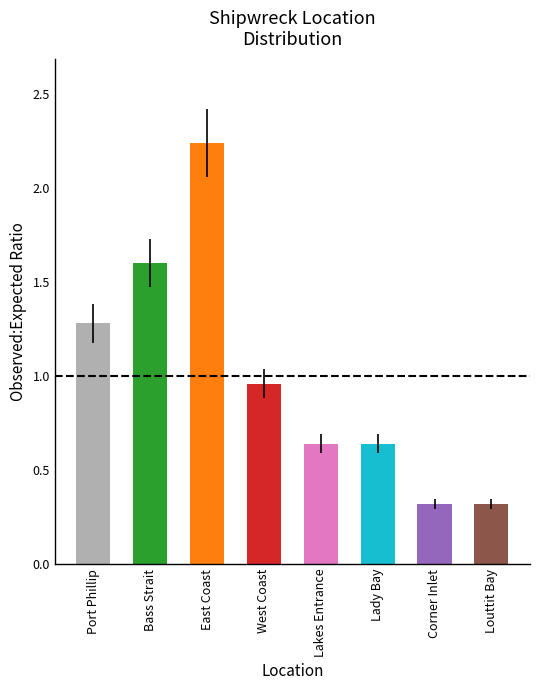

What is the label of the 6th bar from the right?

East Coast